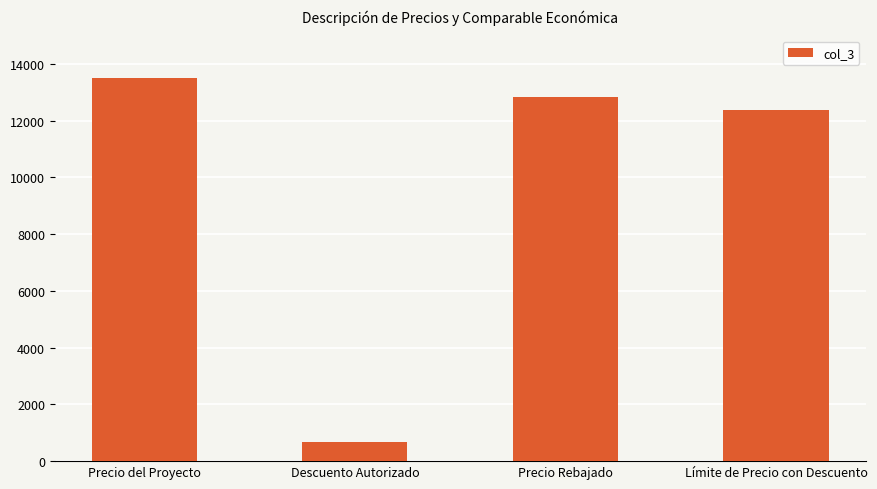

List the labels in order of value, smallest first.

Descuento Autorizado, Límite de Precio con Descuento, Precio Rebajado, Precio del Proyecto